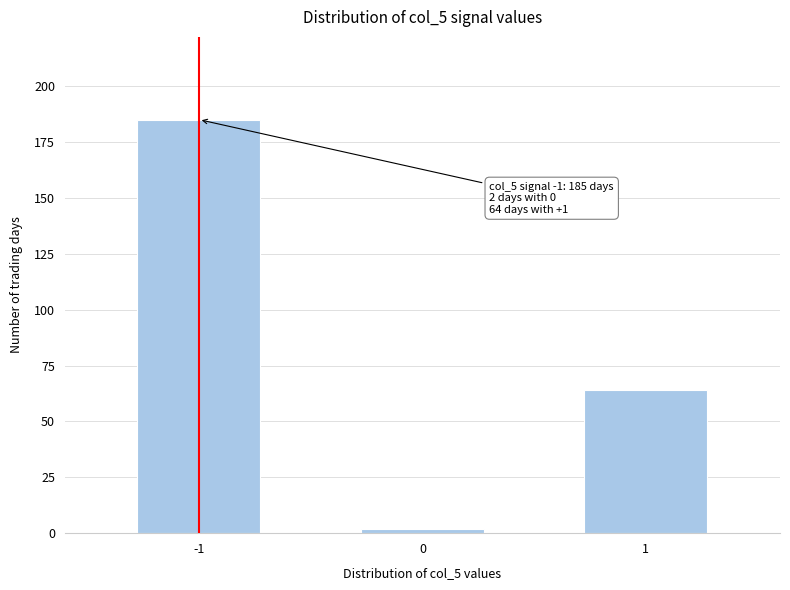

Reading left to right, extract all data points from this chart.

-1=185	0=2	1=64